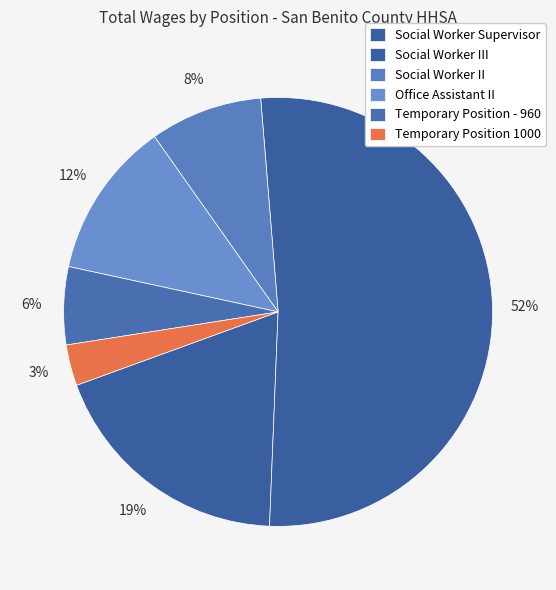

How many segments does this pie chart have?

6